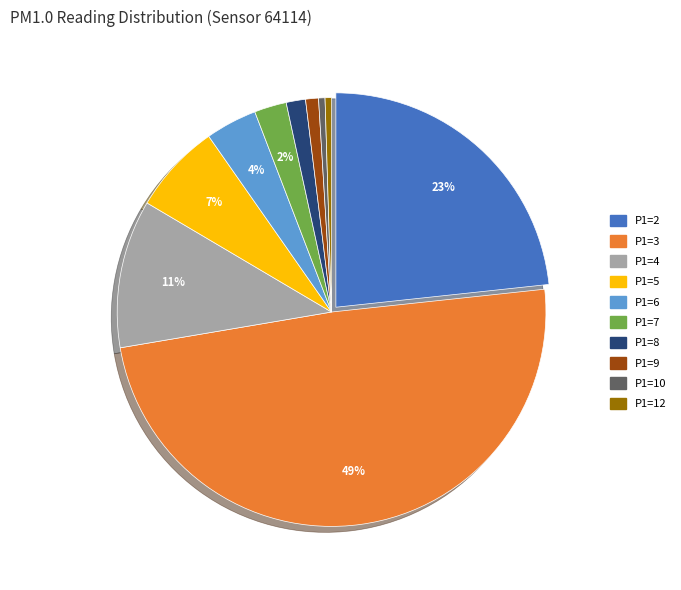

To the nearest percent, what portion does P1=9 represent?

1%